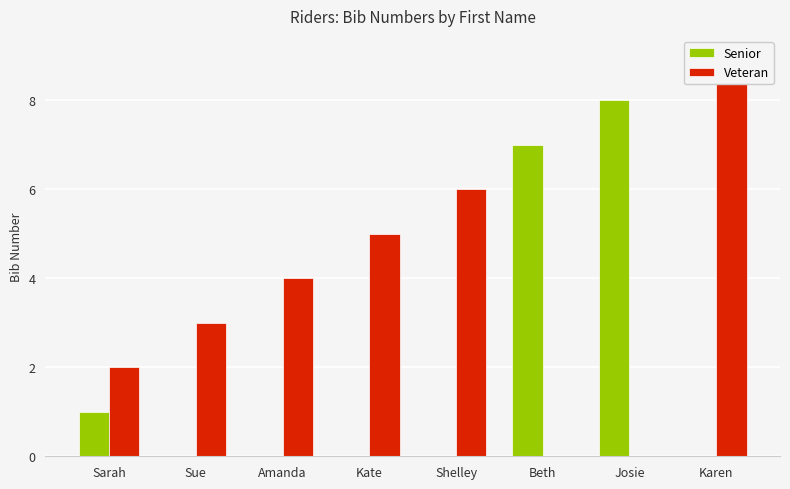

What is the difference between the maximum and minimum values in the Senior series?

8